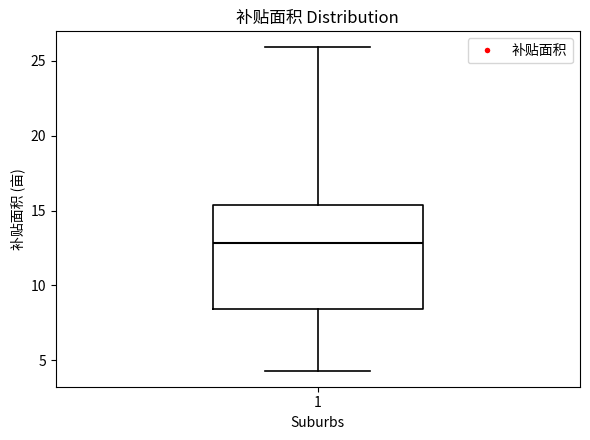

Transcribe this box plot: give where the median line is, the range the box spans, and where the two whiskers end, as read against the y-axis. The values are not printed on the chart, so give them approximately, as read against the axis.

median 13.0, box 8.5 to 15.5, whiskers 4.5 to 26.0